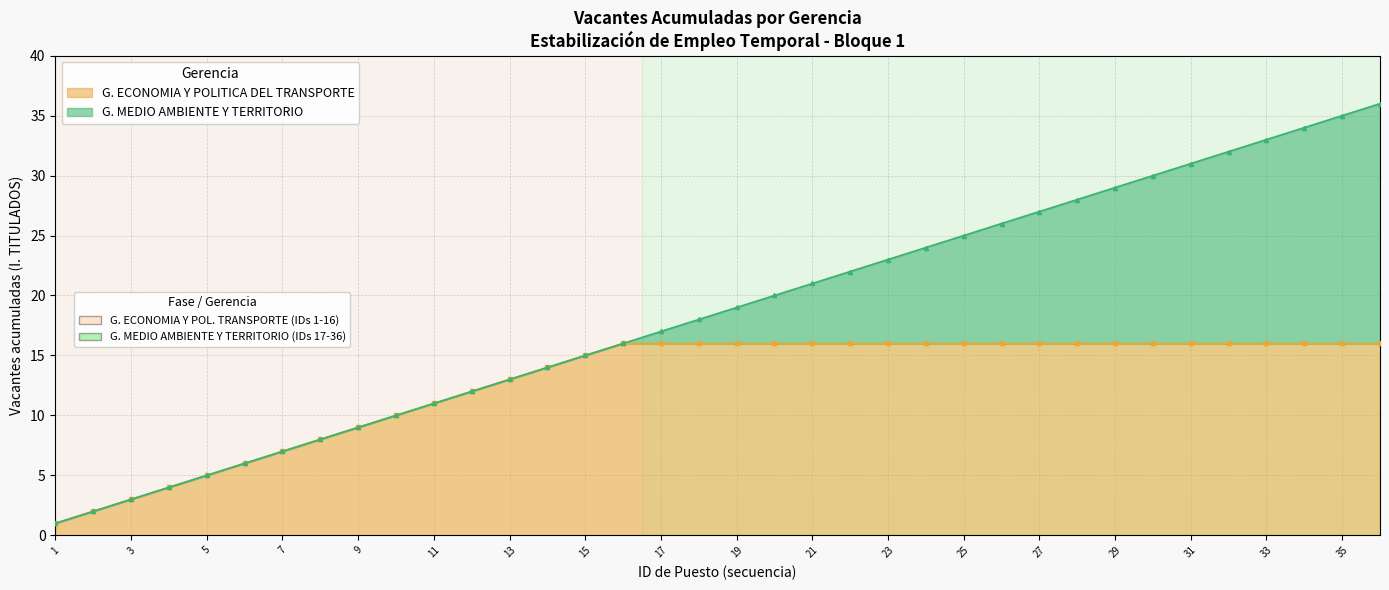

True or false: I. TITULADOS and G. MEDIO AMBIENTE Y TERRITORIO cross at least once.

False